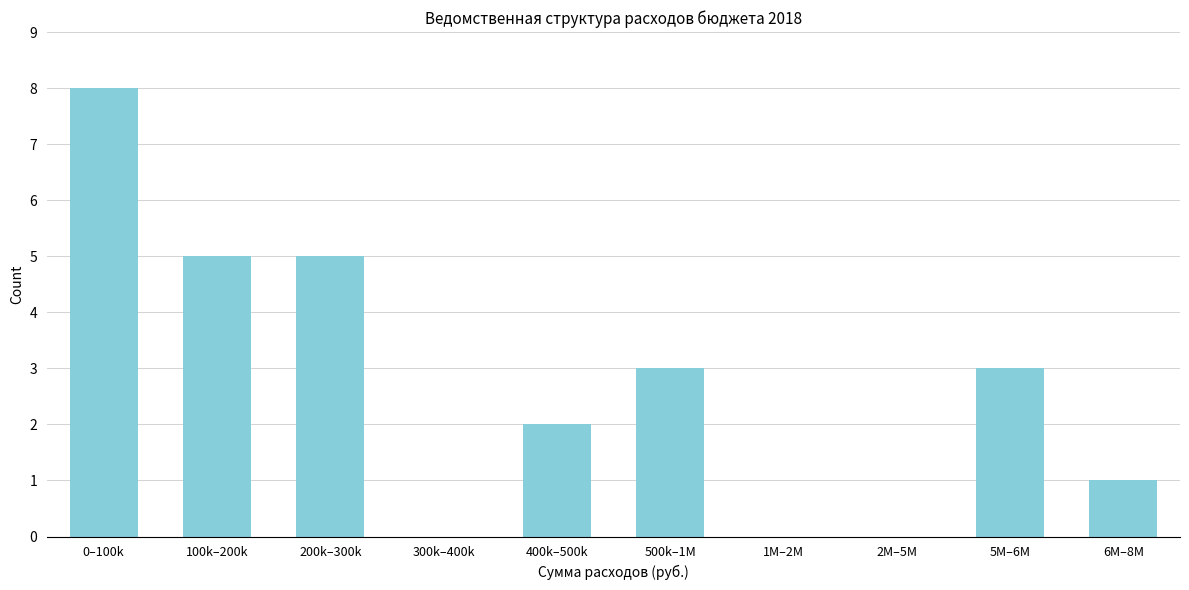

Reading left to right, transcribe all the data shown in this chart.

0–100k=8	100k–200k=5	200k–300k=5	300k–400k=0	400k–500k=2	500k–1M=3	1M–2M=0	2M–5M=0	5M–6M=3	6M–8M=1